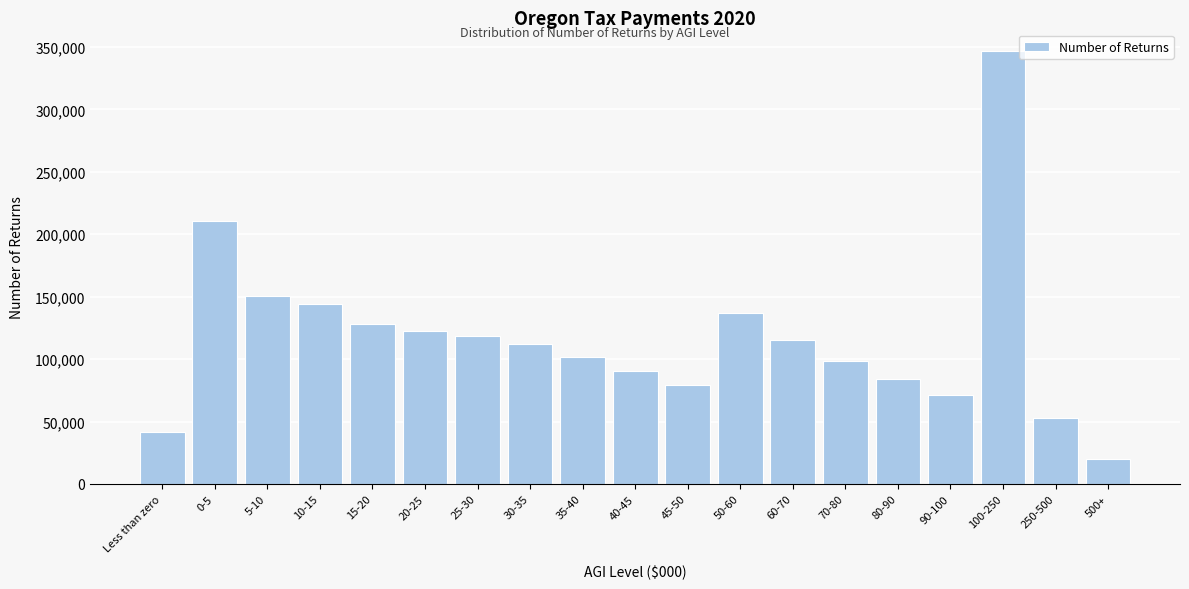

Reading left to right, extract all data points from this chart.

Less than zero=41341	0-5=211011	5-10=150281	10-15=143763	15-20=128127	20-25=122194	25-30=118877	30-35=112494	35-40=101815	40-45=90334	45-50=79286	50-60=137152	60-70=115070	70-80=98254	80-90=83797	90-100=71054	100-250=346678	250-500=52811	500+=19685